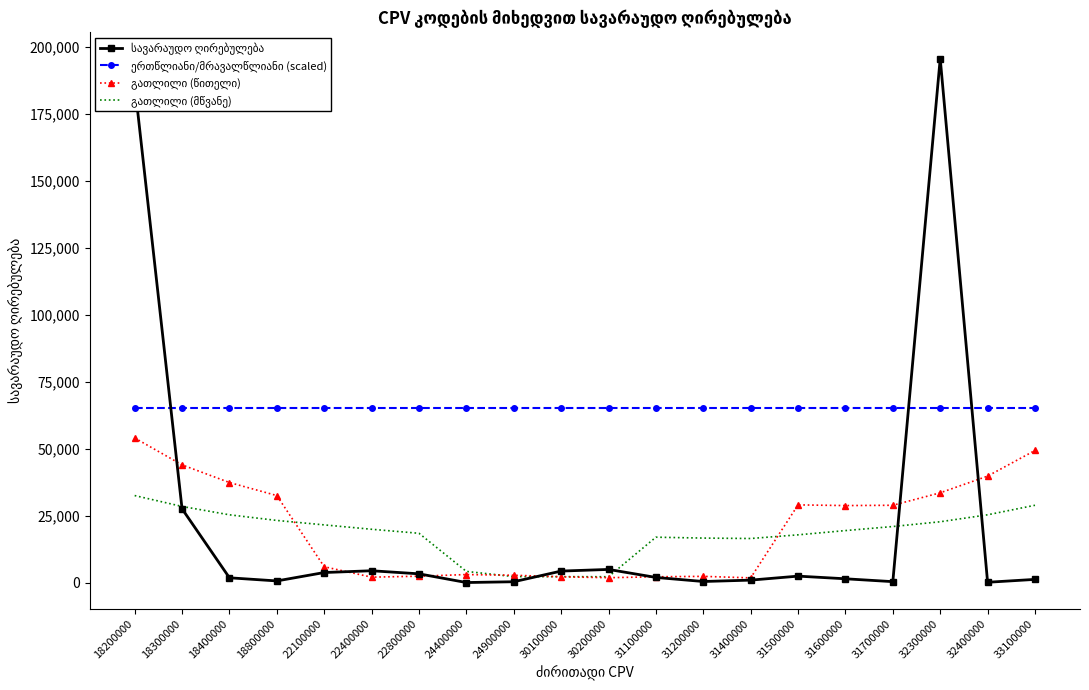

At which category is the sum across all series the highest?

18200000